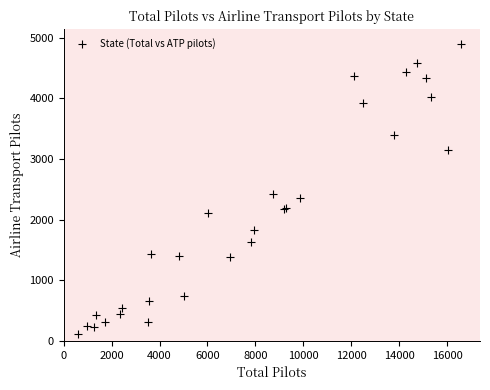

What Y value in the scatter plot is closest to 2511?

2426